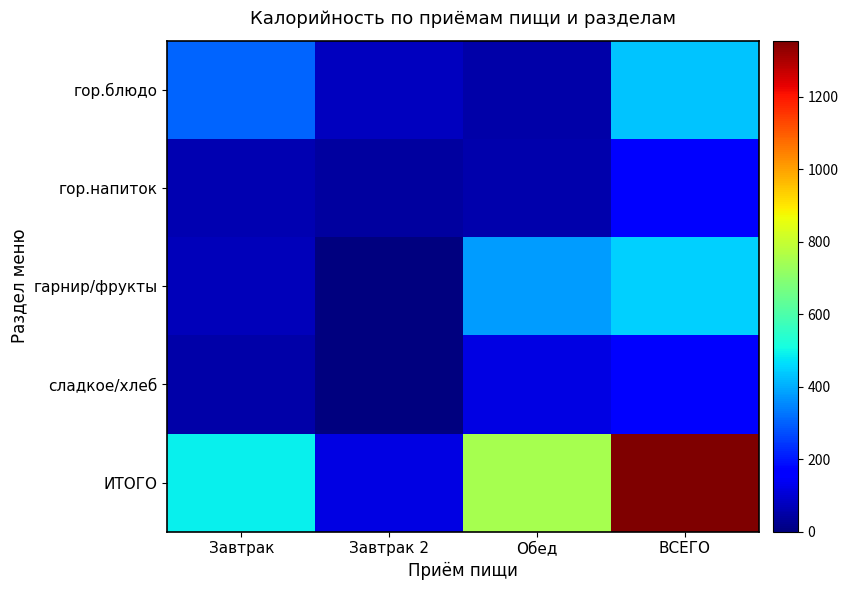

What is the greatest value displayed?

1354